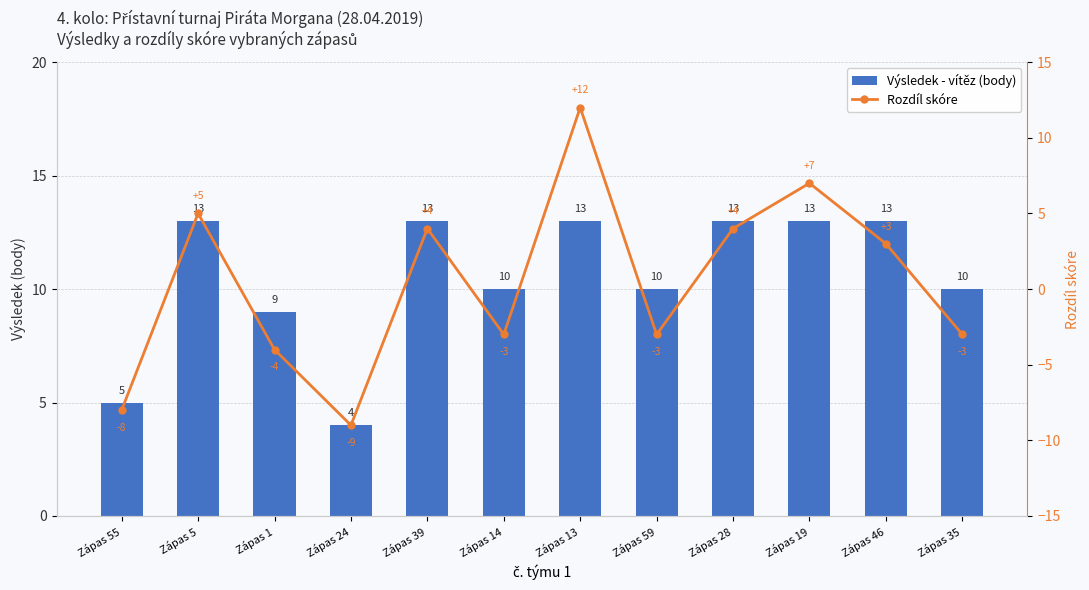

Reading left to right, what are all the values shown in this chart?

Výsledek - vítěz (body): 5	13	9	4	13	10	13	10	13	13	13	10
Rozdíl skóre: -8	5	-4	-9	4	-3	12	-3	4	7	3	-3